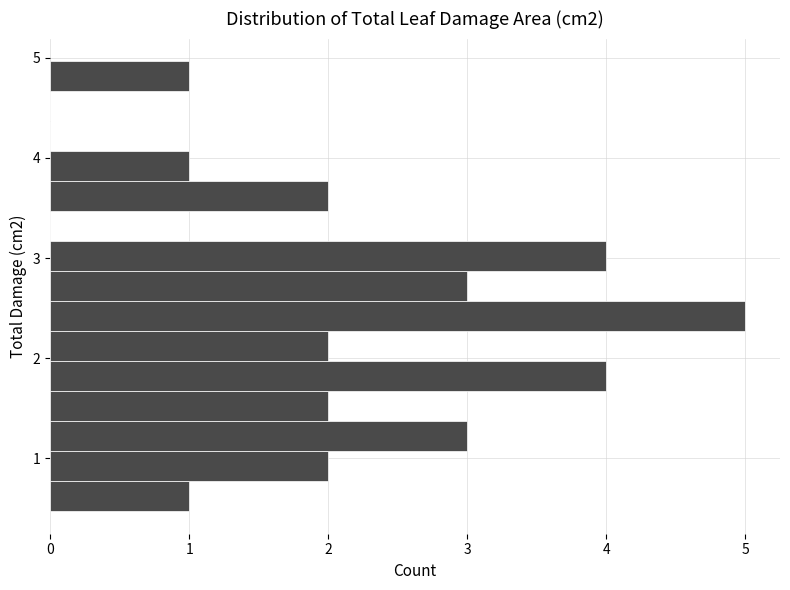

Around what value on the y-axis is the longest bar? Give the approximate position of its centre, as read against the axis.

2.4